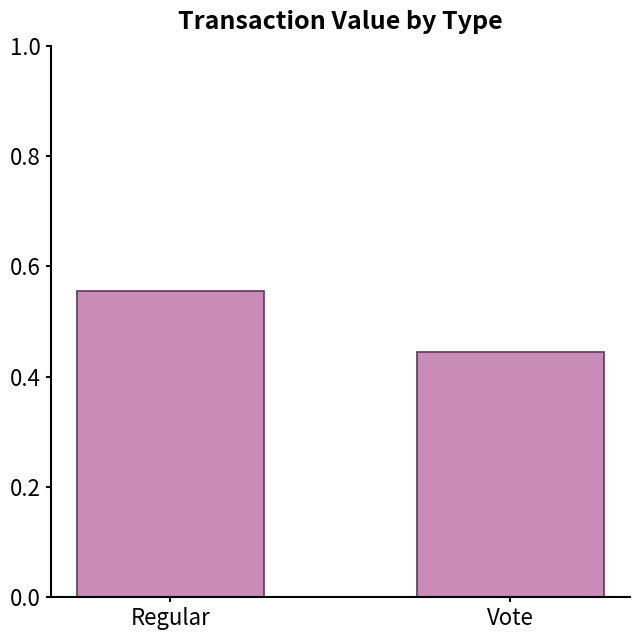

What is the change in value from Regular to Vote?

-0.1